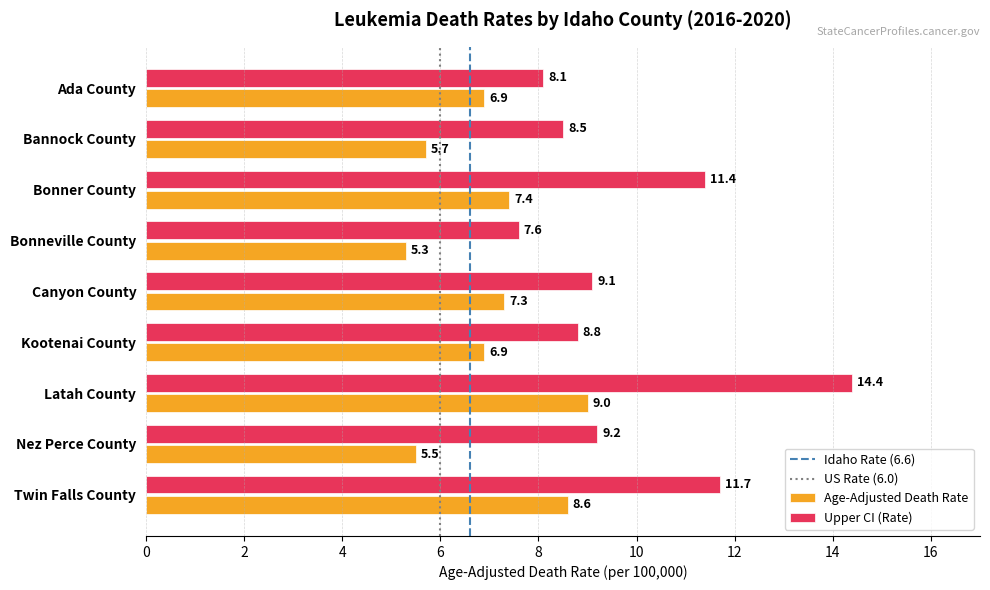

What is the difference between the second highest and second lowest values in the Age-Adjusted Death Rate series?

3.1